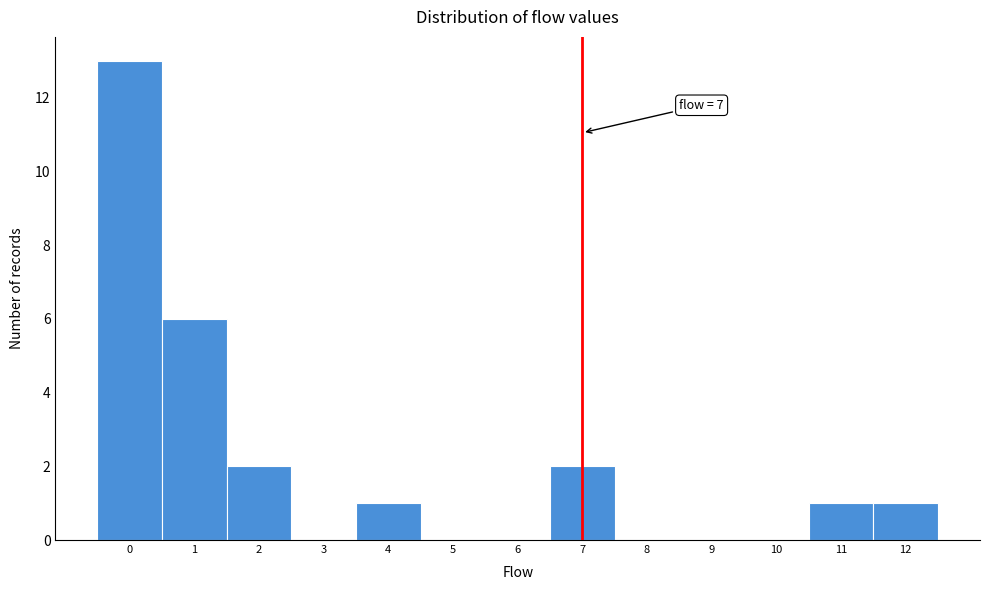

Over which range of the x-axis is the bar tallest?

-0.5 to 0.5